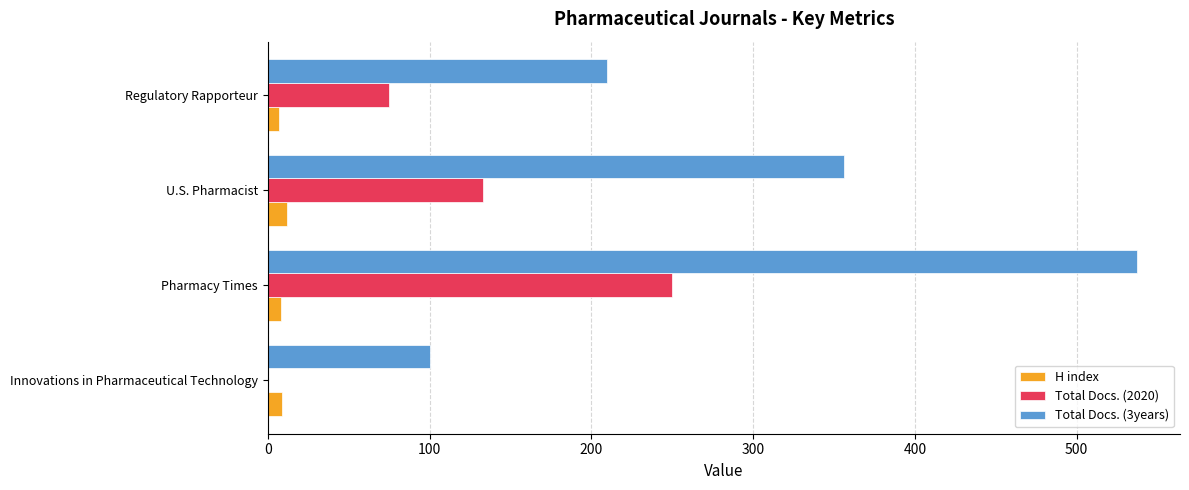

Is it true that Total Docs. (3years) equals 100 at Innovations in Pharmaceutical Technology?

True